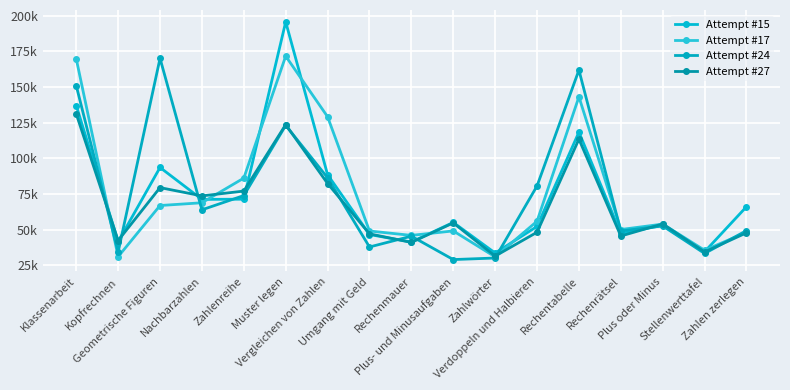

Does the chart have visible grid lines?

Yes